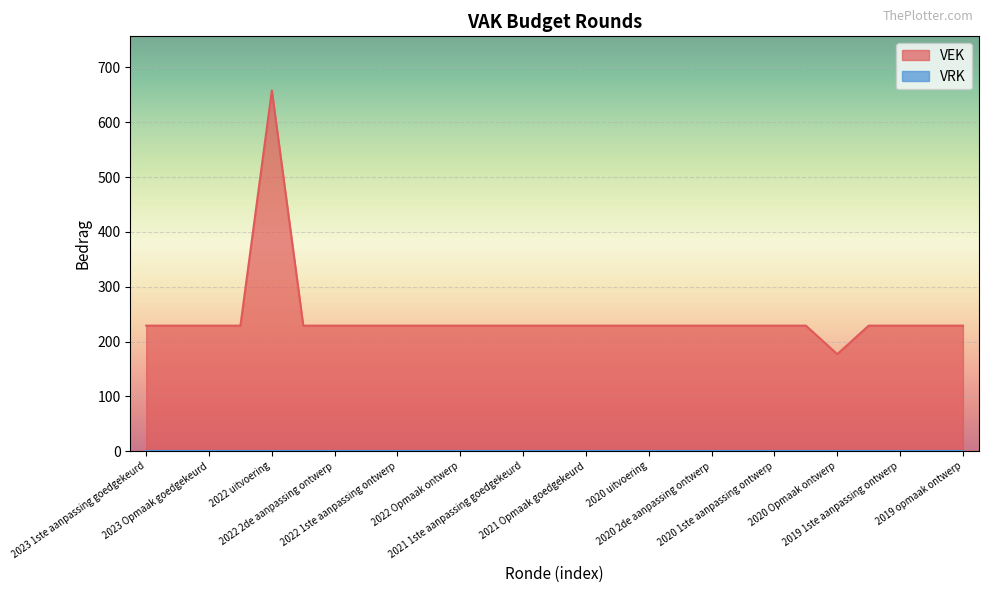

What is the minimum value for VEK?

177